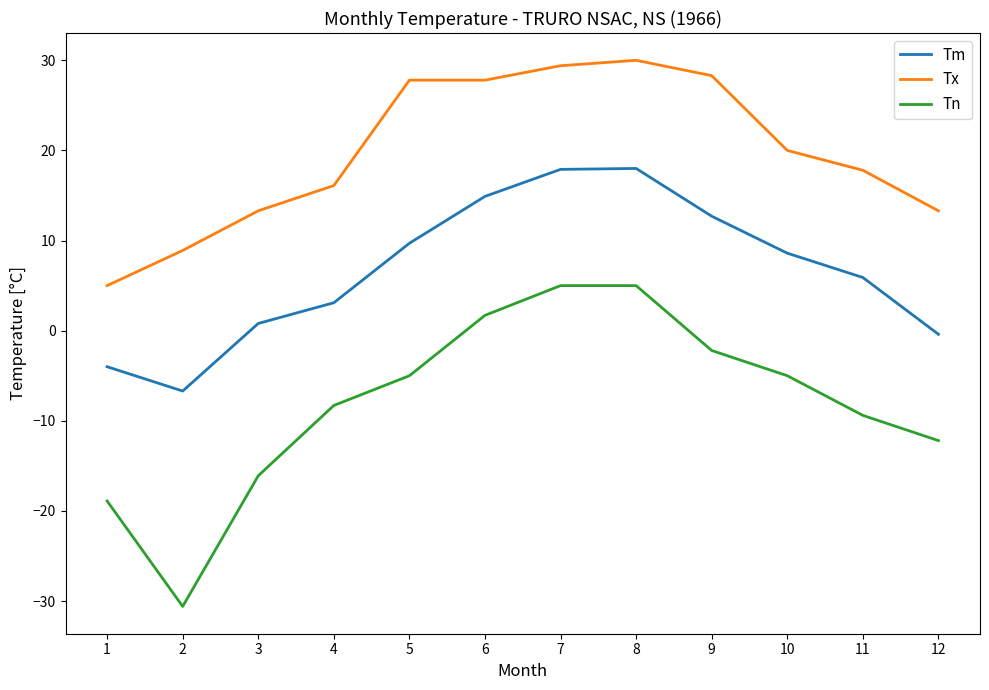

Which series has the largest total across all categories?

Tx